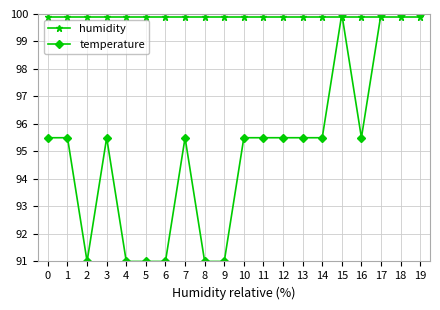

True or false: humidity and temperature intersect in this chart.

True